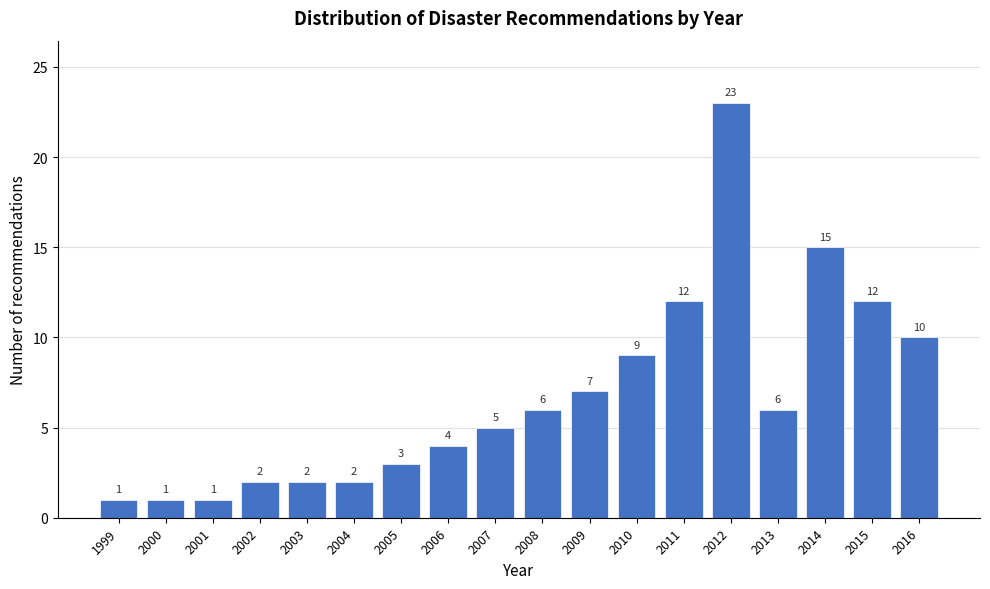

Reading left to right, list all the values displayed in this chart.

1	1	1	2	2	2	3	4	5	6	7	9	12	23	6	15	12	10